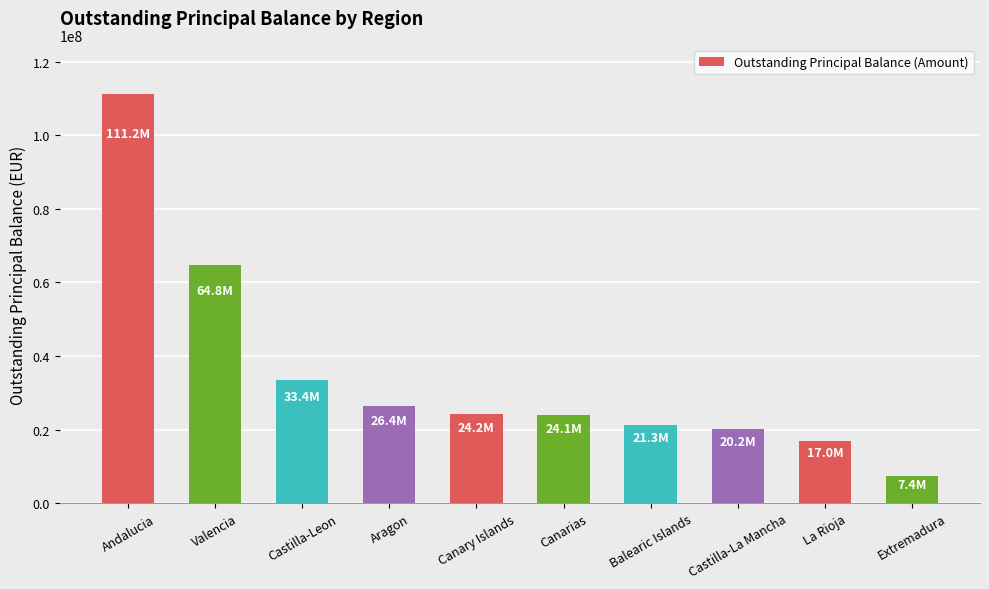

What is the difference between the values at Castilla-Leon and Canary Islands?

9212323.4